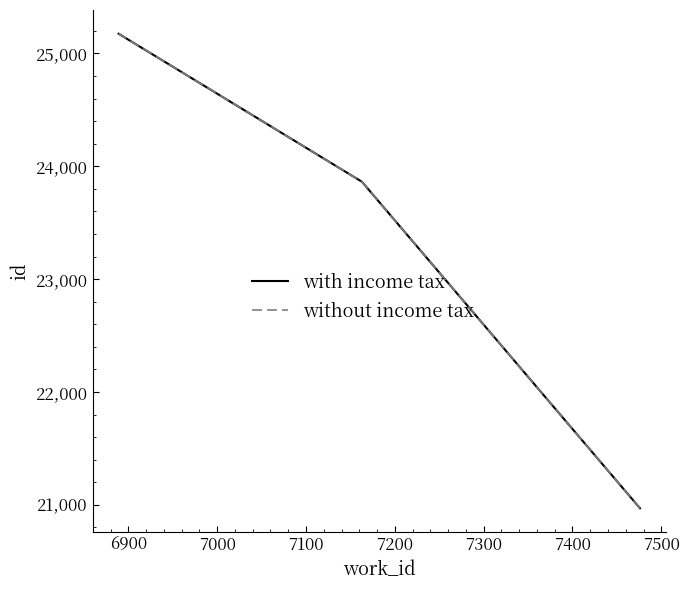

What are all the series names shown in the legend?

with income tax, without income tax